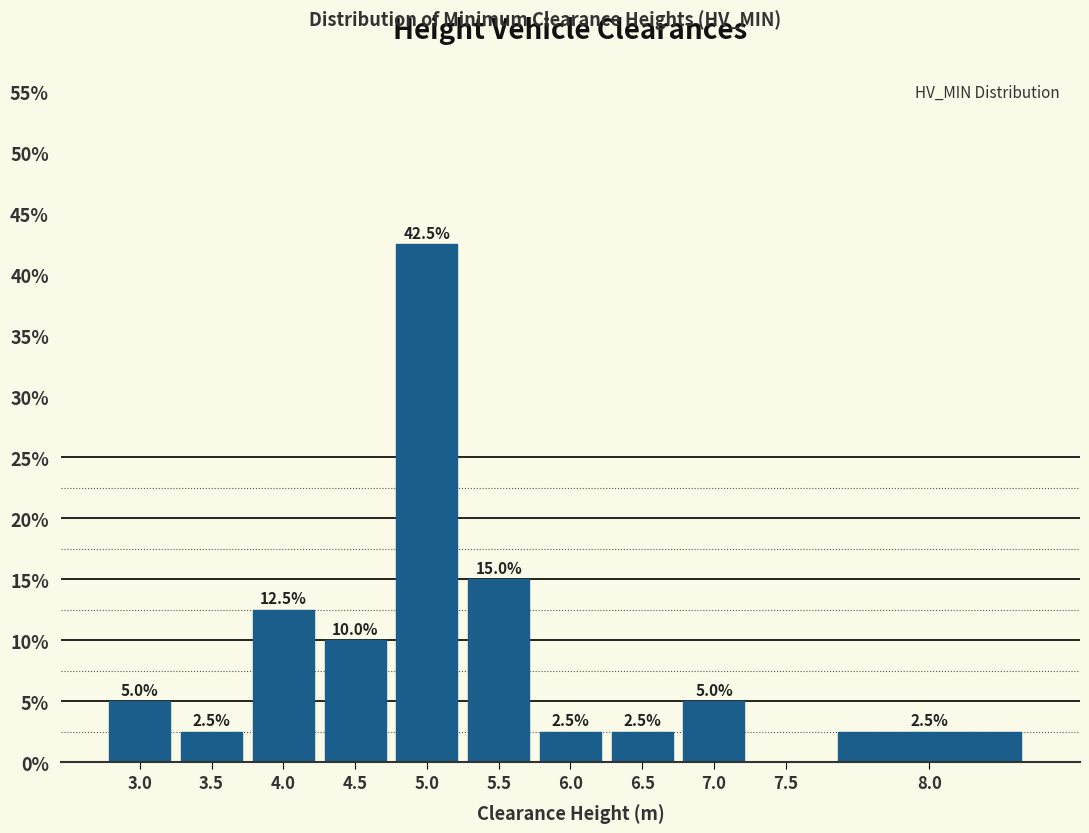

Reading left to right, transcribe all the data shown in this chart.

3.0=5.0	3.5=2.5	4.0=12.5	4.5=10.0	5.0=42.5	5.5=15.0	6.0=2.5	6.5=2.5	7.0=5.0	7.5=0.0	8.0=2.5